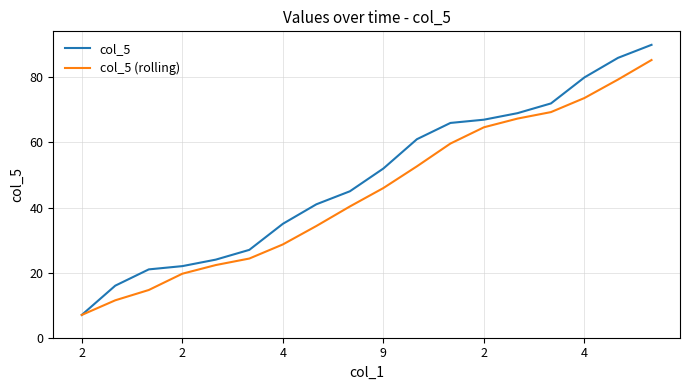

Which series has the largest total across all categories?

col_5